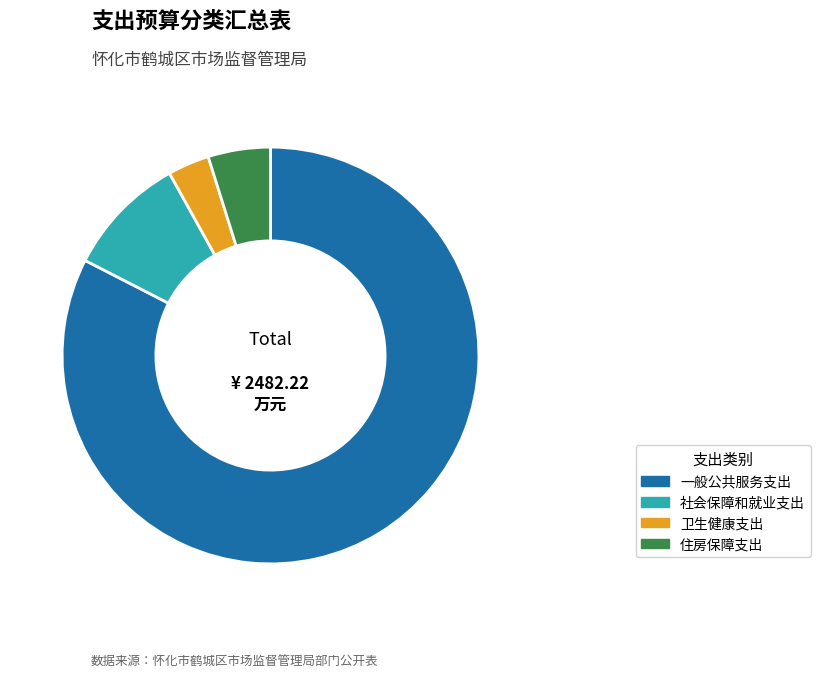

Rank the categories by value from highest to lowest.

一般公共服务支出, 社会保障和就业支出, 住房保障支出, 卫生健康支出